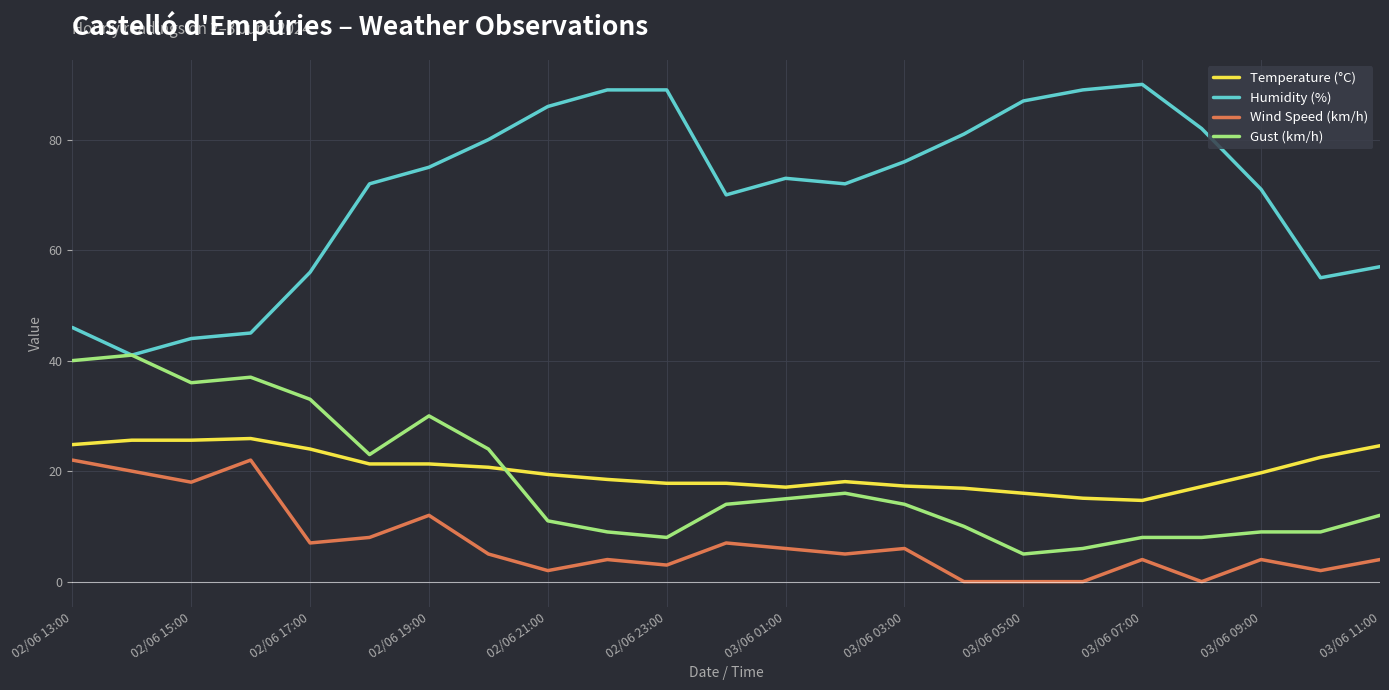

What is the greatest value displayed?

90.0